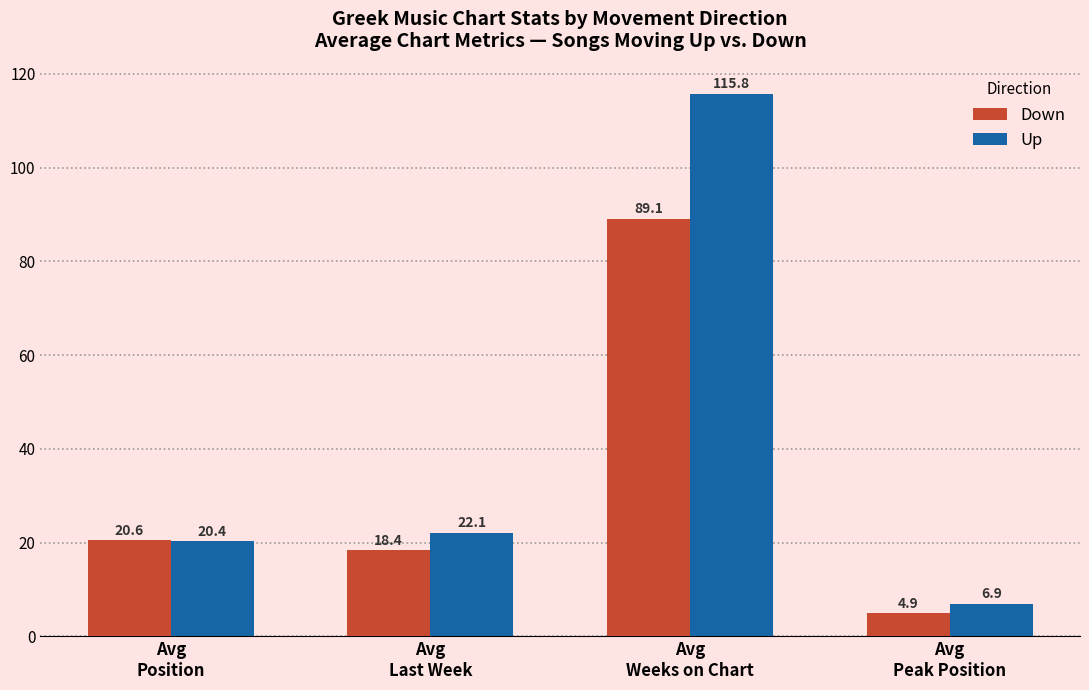

List the labels in order of Up value, smallest first.

Avg
Peak Position, Avg
Position, Avg
Last Week, Avg
Weeks on Chart